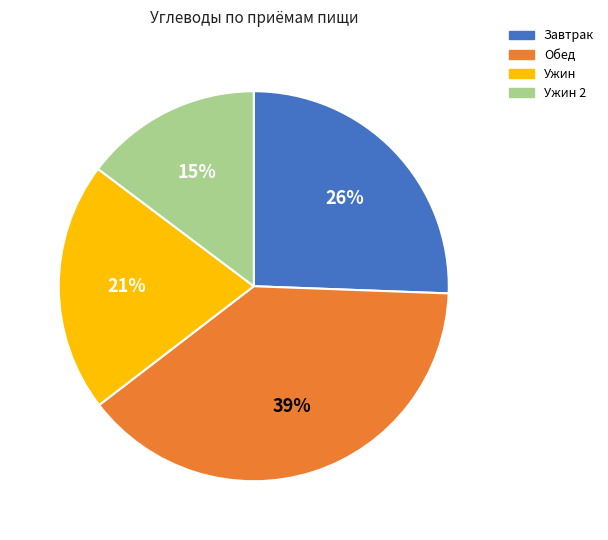

Does any single category account for the majority?

No